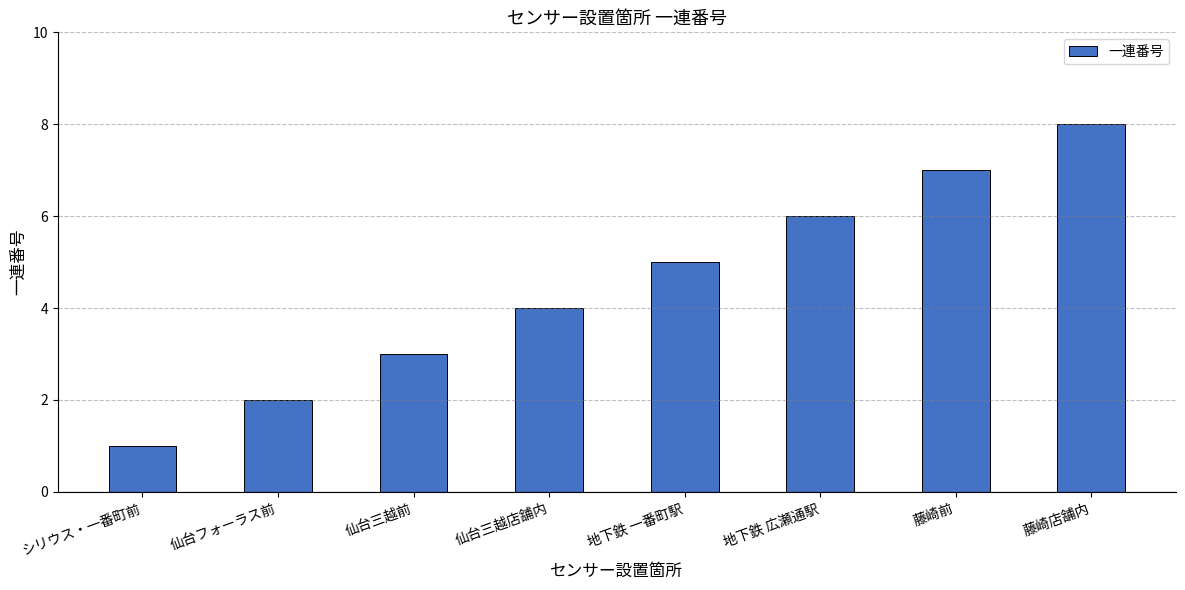

At which category does the chart reach its minimum across all series?

シリウス・一番町前